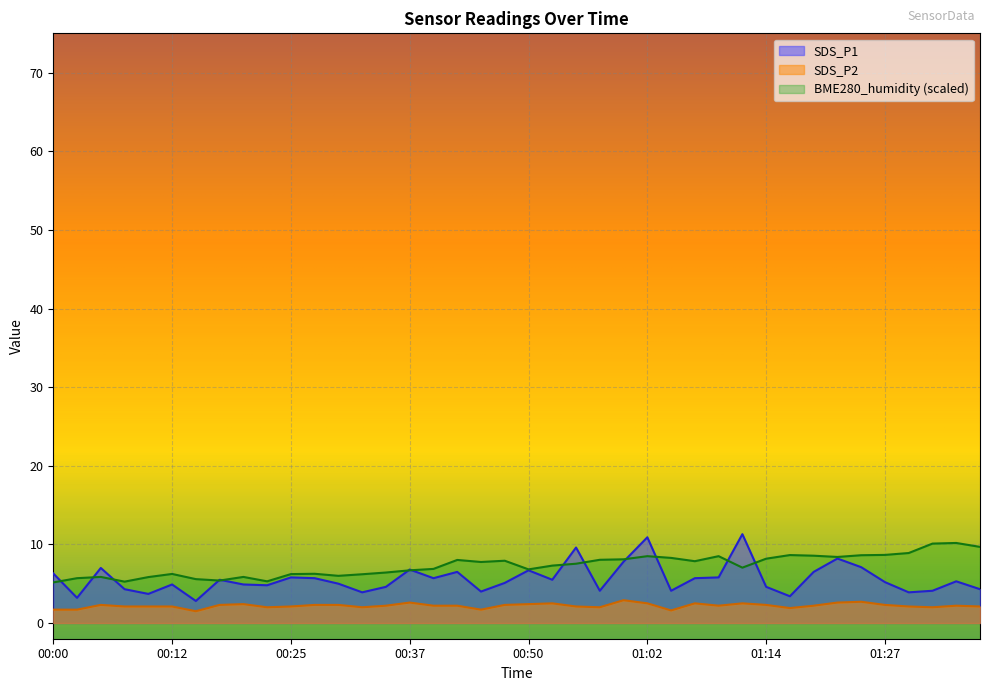

How many values in the BME280_humidity series are below 7?

18